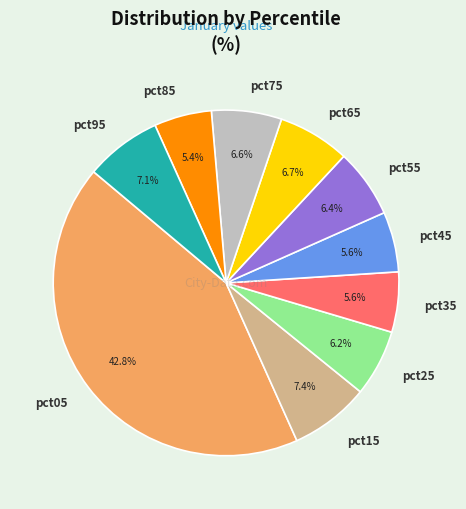

How much of the chart is everything except pct75?

93.4%